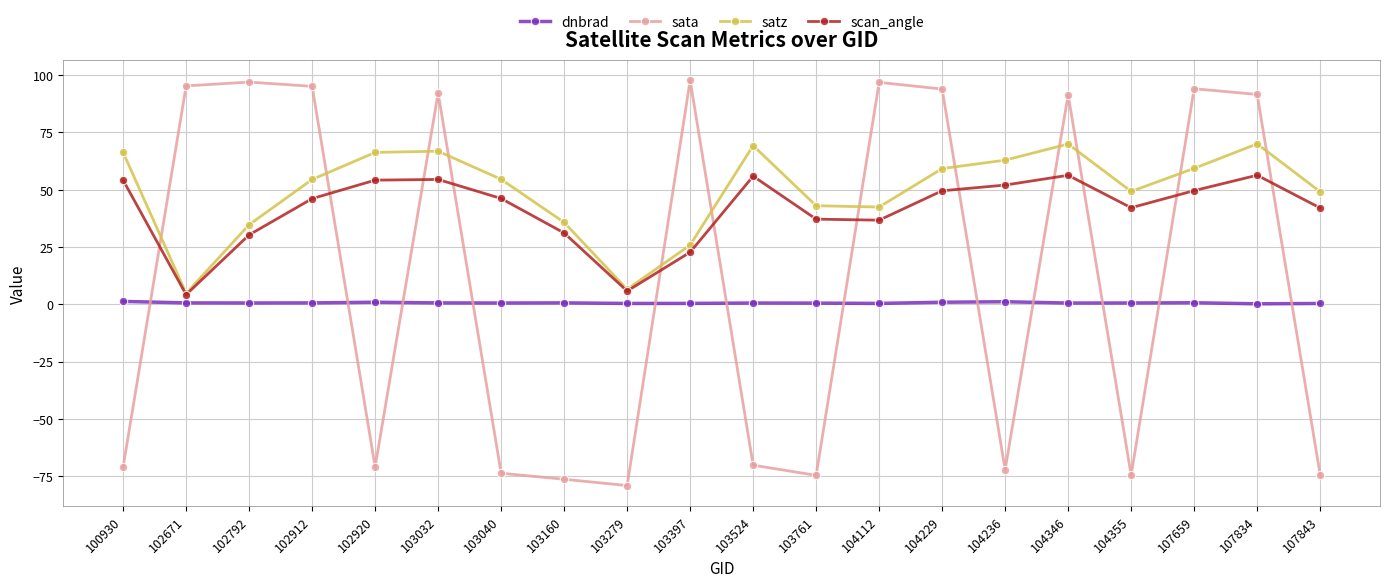

Count the number of data series in this chart.

4